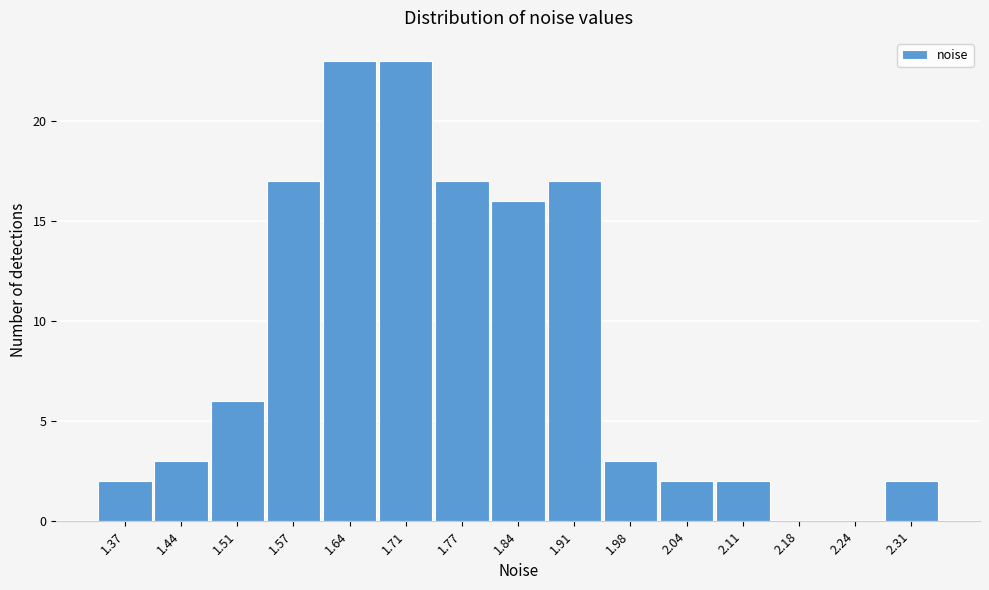

Reading left to right, list all the values displayed in this chart.

1.37=2	1.44=3	1.51=6	1.57=17	1.64=23	1.71=23	1.77=17	1.84=16	1.91=17	1.98=3	2.04=2	2.11=2	2.18=0	2.24=0	2.31=2